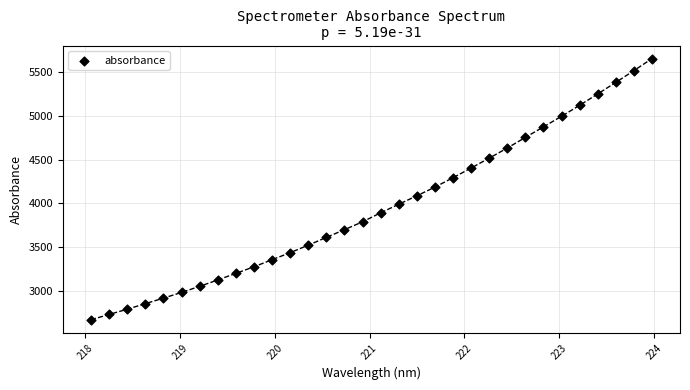

What is the range of X values (max minus min)?

5.9